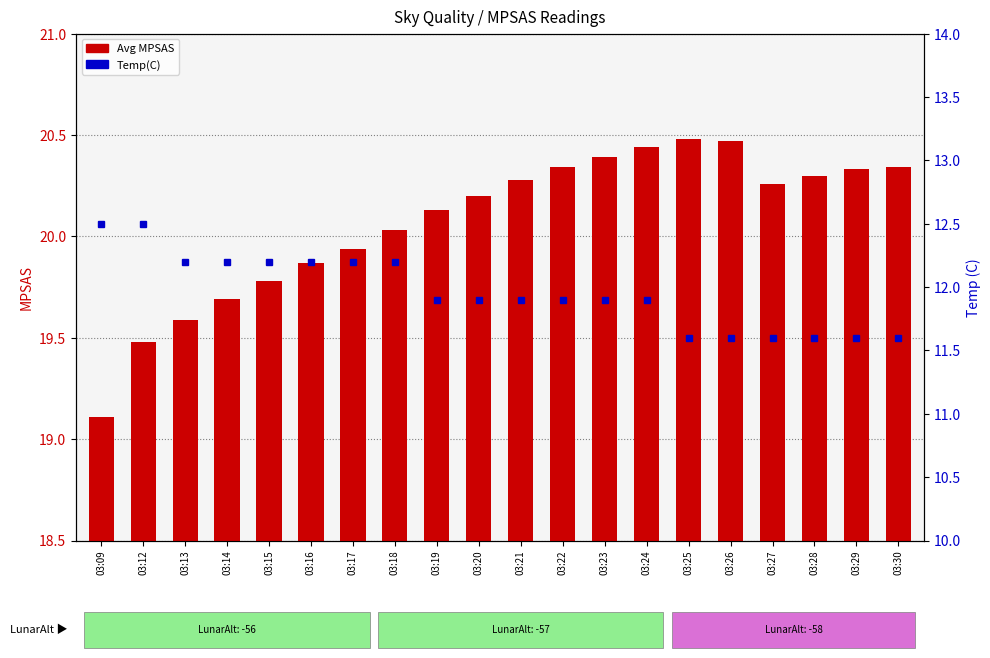

Which has a higher value, 03:09 or 03:15?

03:15